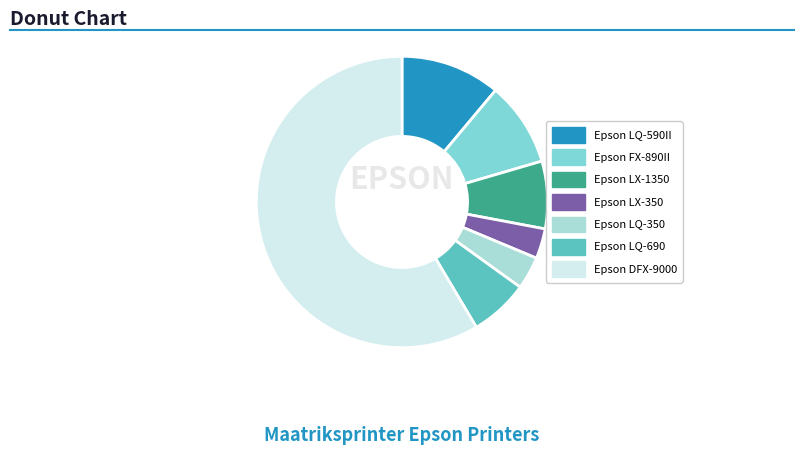

Approximately how many times larger is the value at Epson LQ-350 compared to Epson LX-350?

1.1